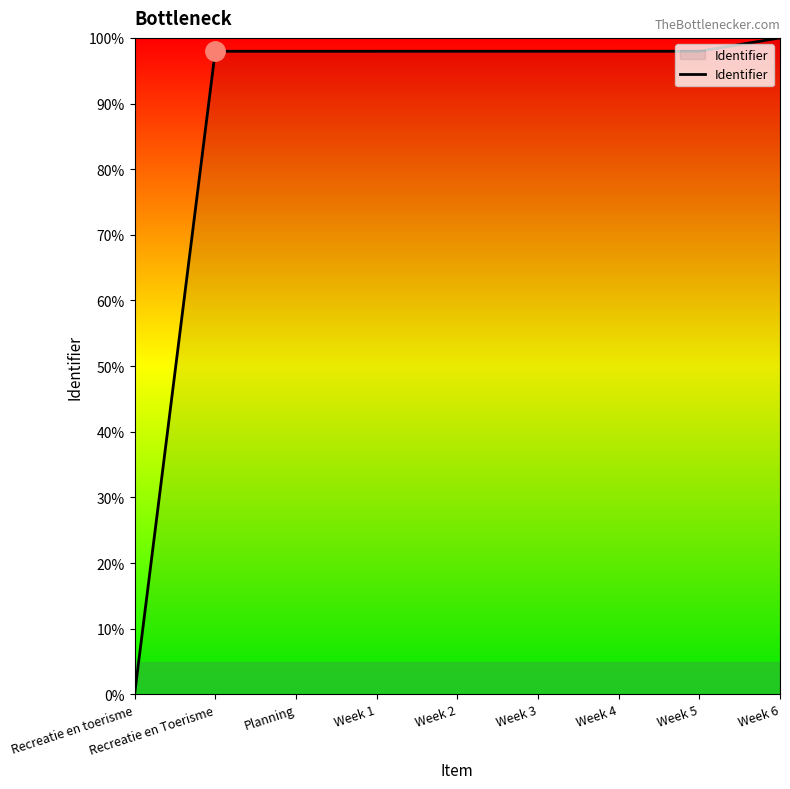

What value does the data have at Week 5?

98.0